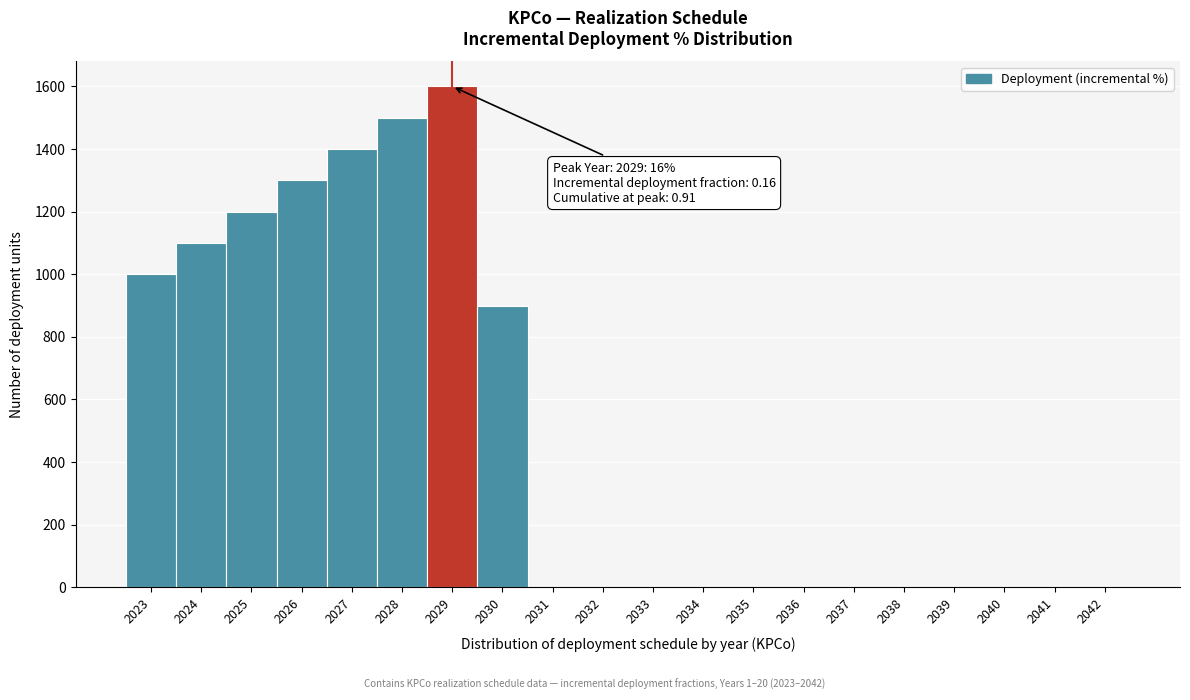

Reading right to left, list all the values displayed in this chart.

2042=0	2041=0	2040=0	2039=0	2038=0	2037=0	2036=0	2035=0	2034=0	2033=0	2032=0	2031=0	2030=900	2029=1600	2028=1500	2027=1400	2026=1300	2025=1200	2024=1100	2023=1000